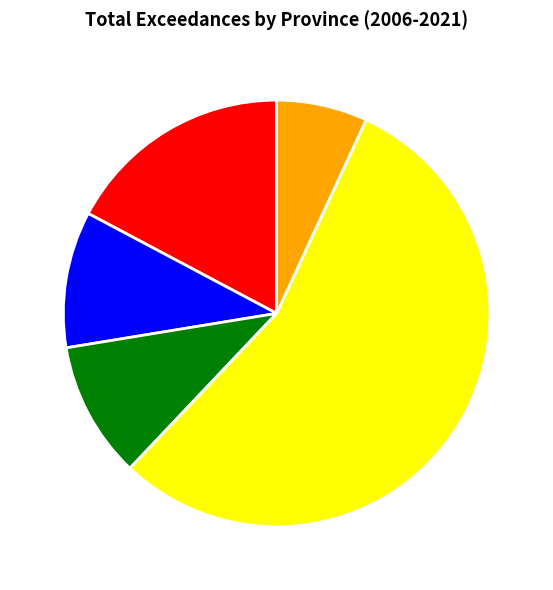

Count the number of slices in the pie.

5